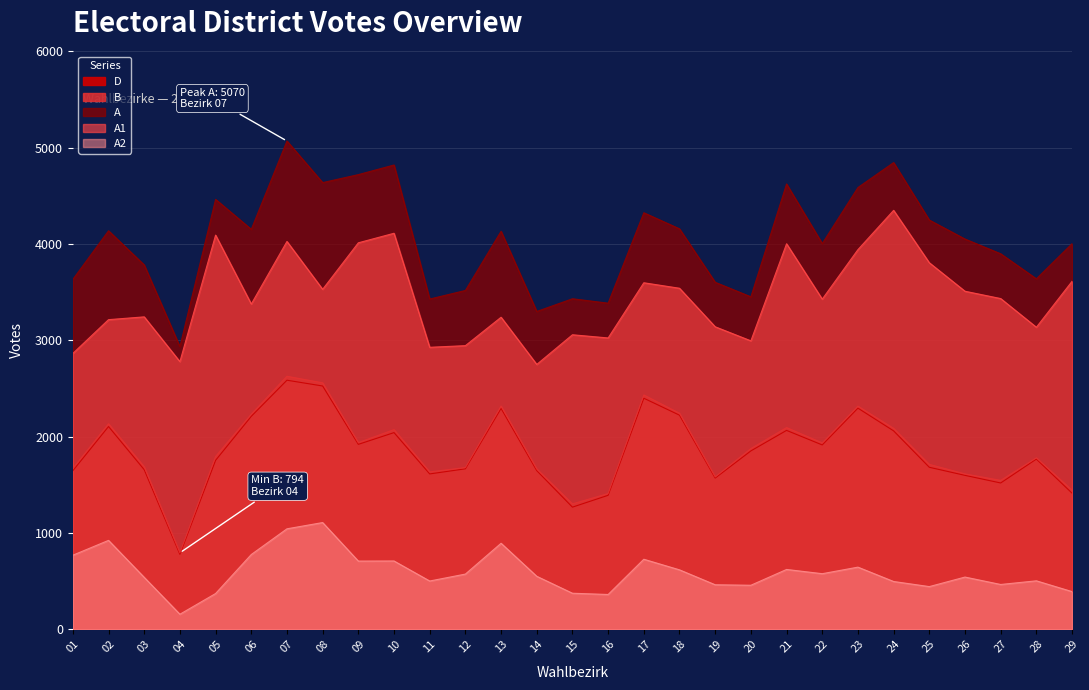

Reading left to right, transcribe all the data shown in this chart.

A1: 01=2864	02=3215	03=3244	04=2779	05=4093	06=3377	07=4027	08=3530	09=4013	10=4112	11=2928	12=2945	13=3240	14=2750	15=3058	16=3025	17=3598	18=3541	19=3141	20=2995	21=4003	22=3428	23=3942	24=4350	25=3806	26=3510	27=3434	28=3136	29=3613
A2: 01=769	02=923	03=539	04=156	05=371	06=776	07=1043	08=1108	09=708	10=709	11=501	12=573	13=893	14=550	15=374	16=361	17=727	18=617	19=462	20=457	21=621	22=577	23=645	24=496	25=443	26=542	27=465	28=503	29=391
A: 01=3633	02=4138	03=3783	04=2935	05=4464	06=4153	07=5070	08=4638	09=4721	10=4821	11=3429	12=3518	13=4133	14=3300	15=3432	16=3386	17=4325	18=4158	19=3603	20=3452	21=4624	22=4005	23=4587	24=4846	25=4249	26=4052	27=3899	28=3639	29=4004
B: 01=1671	02=2134	03=1687	04=794	05=1794	06=2234	07=2627	08=2559	09=1938	10=2073	11=1634	12=1679	13=2318	14=1665	15=1302	16=1409	17=2433	18=2243	19=1582	20=1876	21=2094	22=1935	23=2317	24=2086	25=1712	26=1613	27=1546	28=1780	29=1444
D: 01=1646	02=2105	03=1657	04=778	05=1754	06=2211	07=2586	08=2526	09=1920	10=2042	11=1613	12=1666	13=2293	14=1647	15=1268	16=1391	17=2399	18=2223	19=1570	20=1852	21=2065	22=1914	23=2296	24=2060	25=1682	26=1598	27=1519	28=1767	29=1413